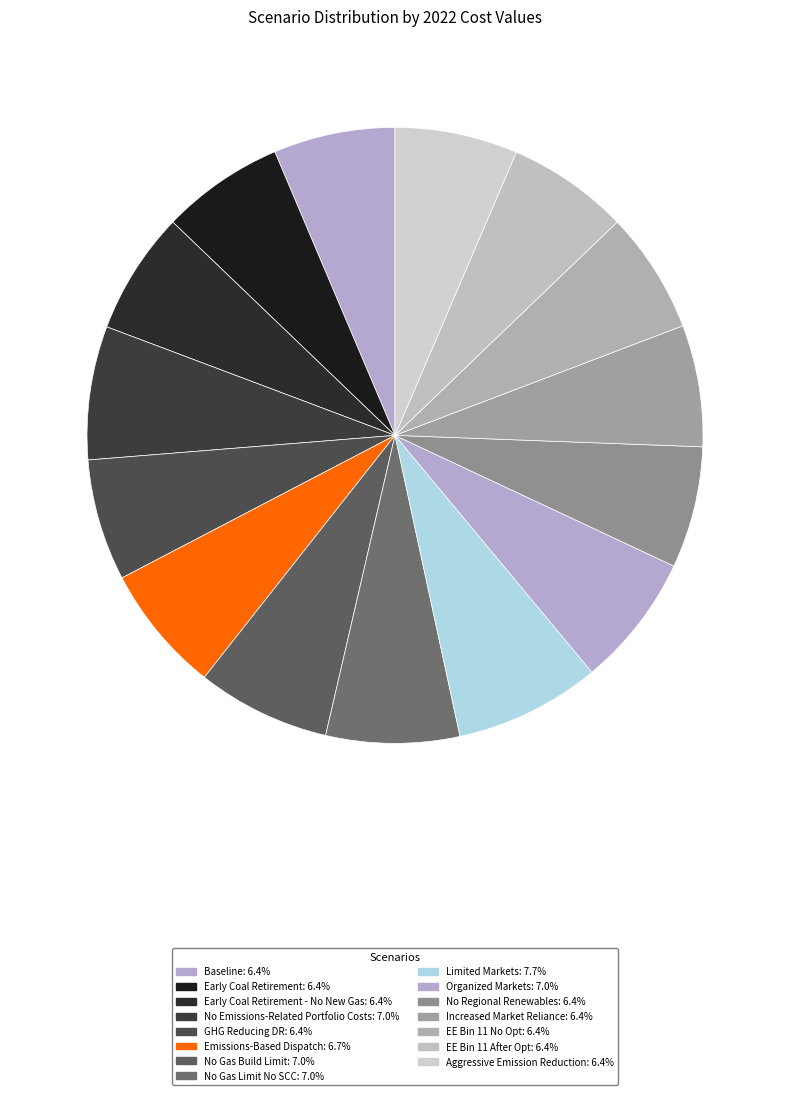

What is the largest slice in the pie chart?

Limited Markets